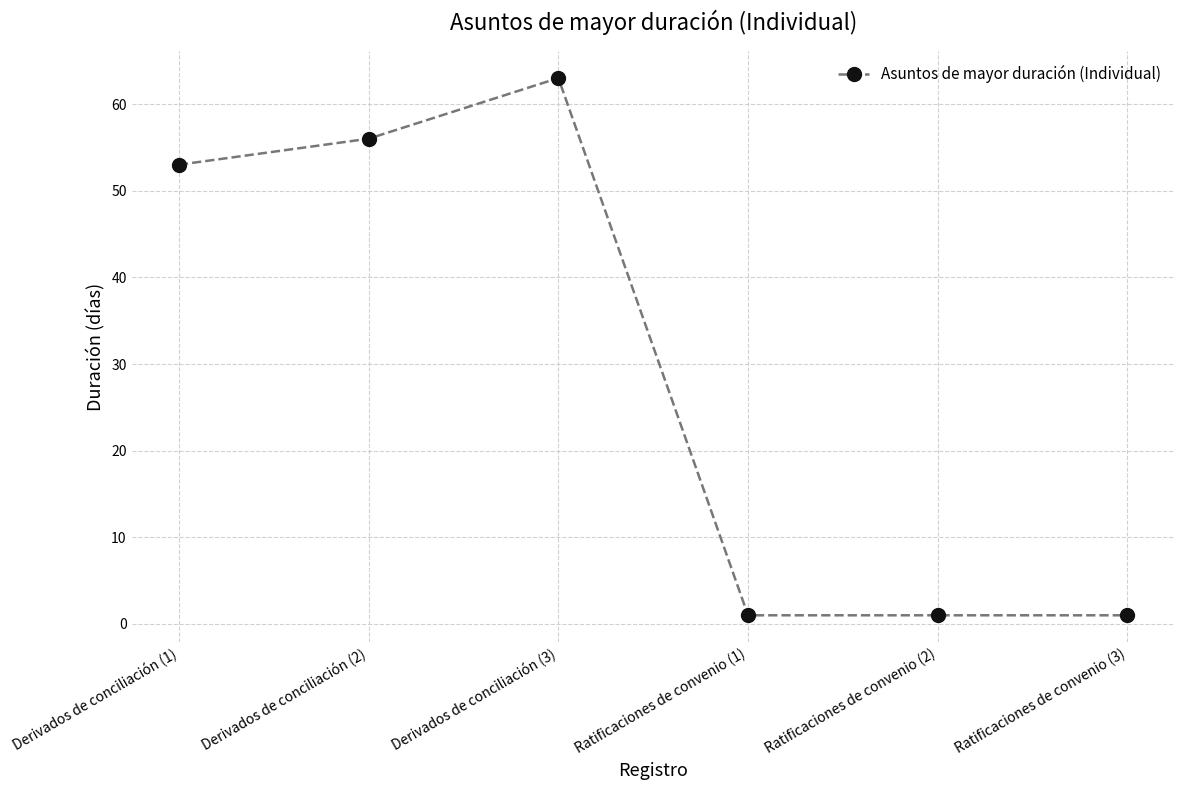

What is the greatest value displayed?

63